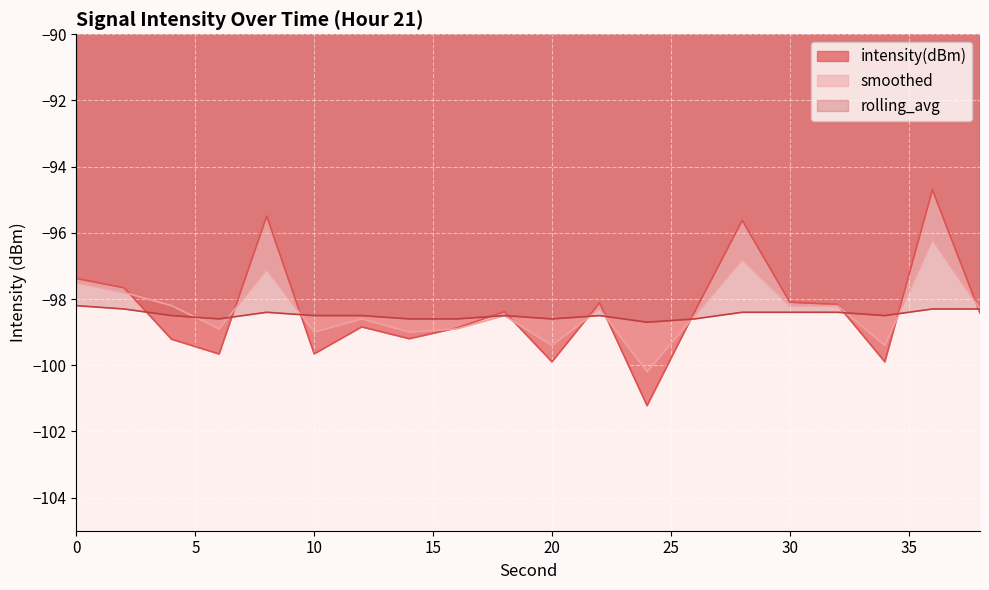

What is the difference between the second highest and second lowest values in the intensity(dBm) series?

4.4